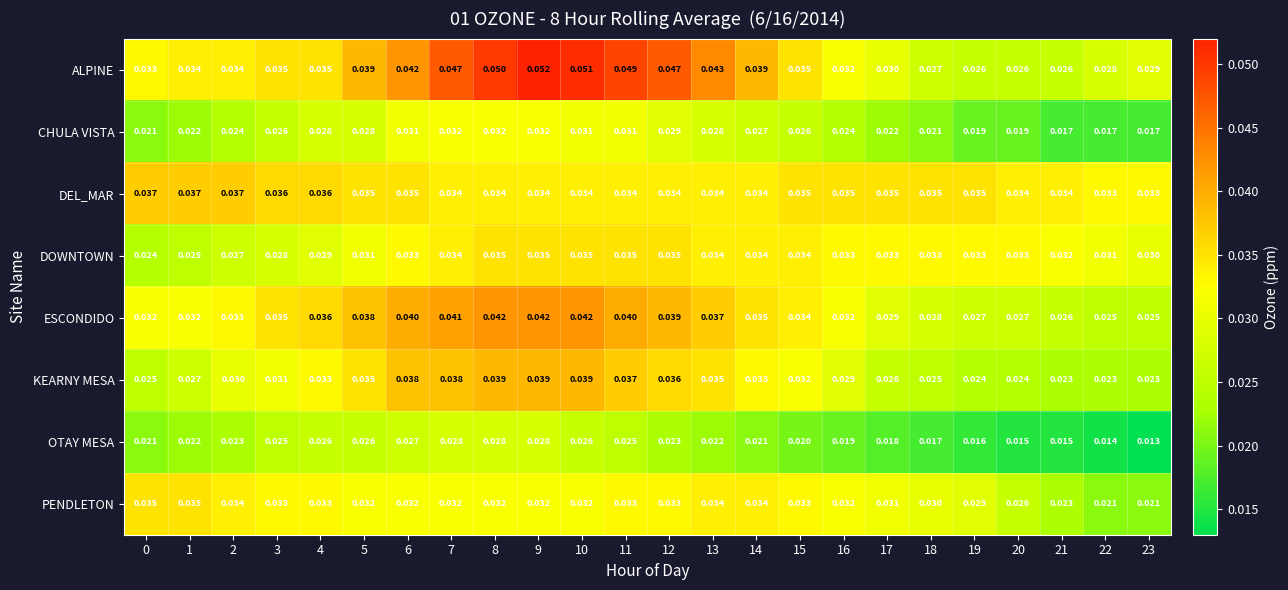

Between 10 and 14, which series saw the biggest shift?

ALPINE